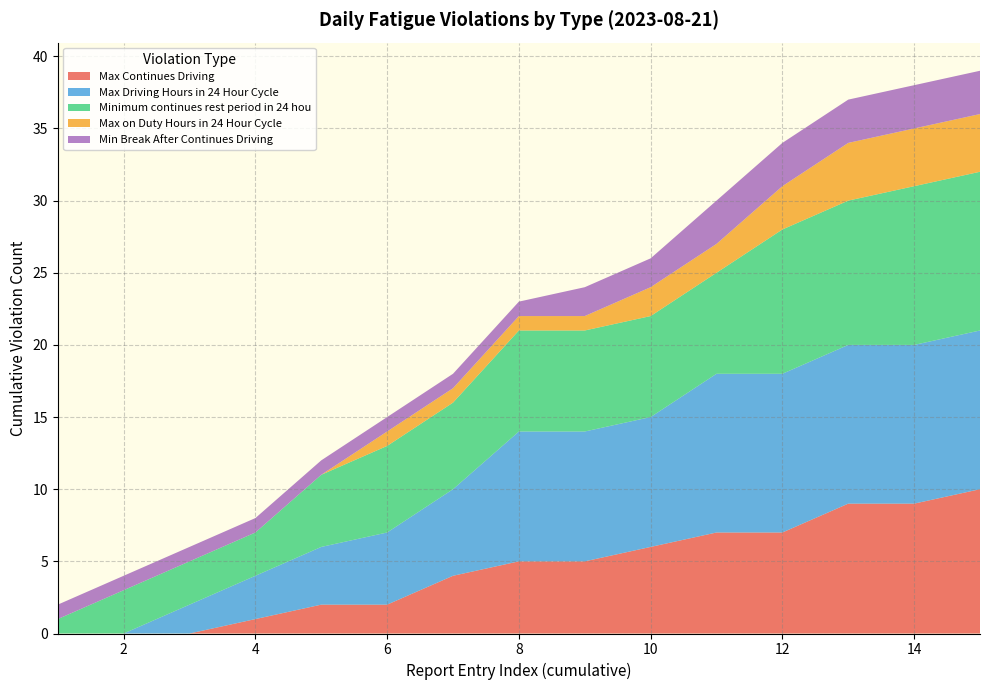

What is the highest value of the Max Continues Driving series?

10